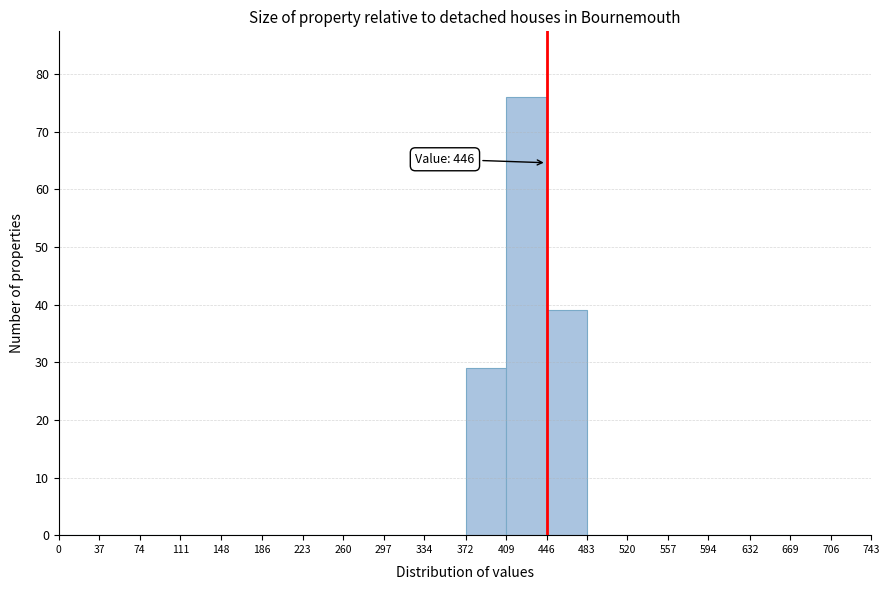

Over which range of the x-axis is the bar tallest?

409 to 446